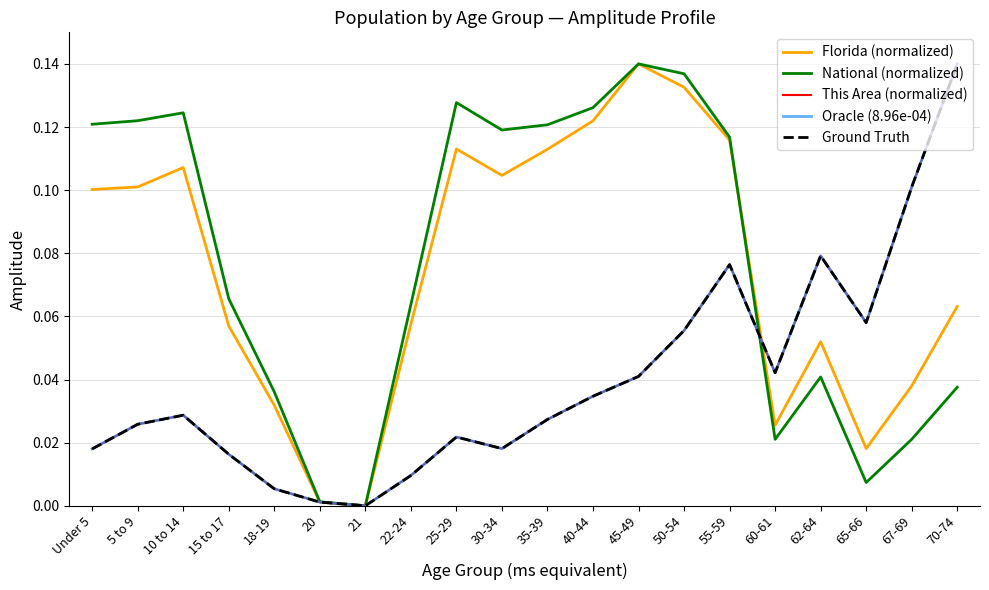

How many lines are shown in the chart?

5